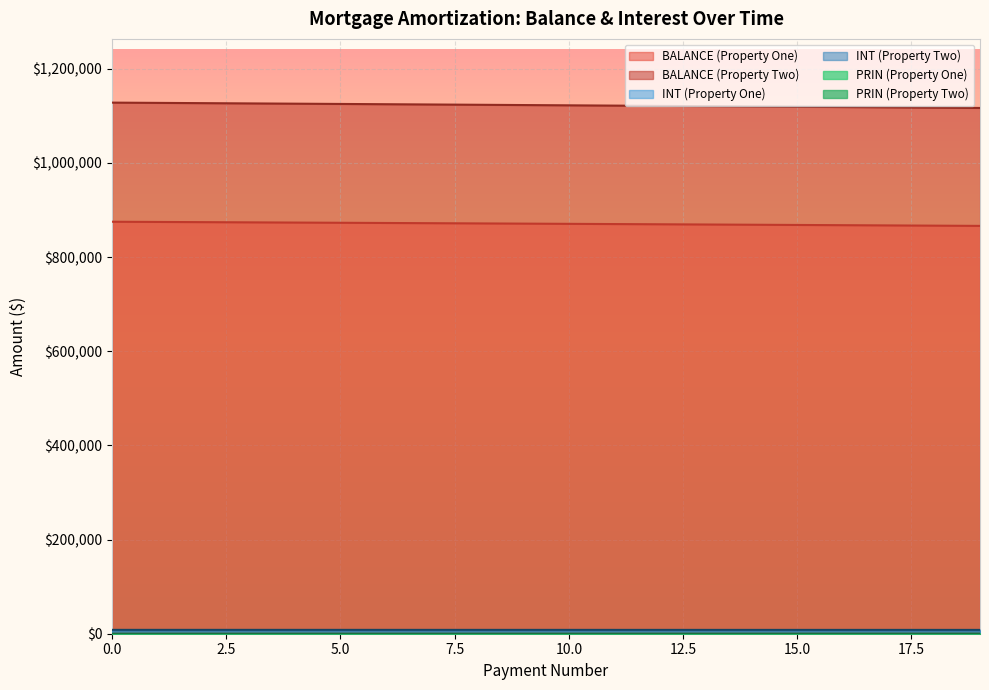

Which series has the largest range (max minus min)?

BALANCE (Property Two)